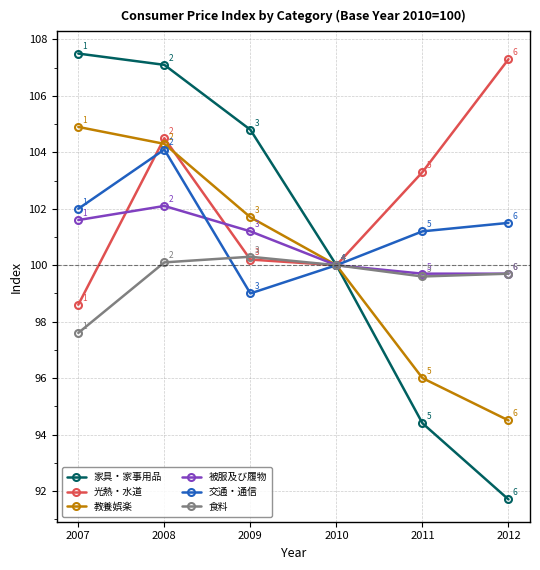

Which series changed the most between 2009 and 2012?

家具・家事用品